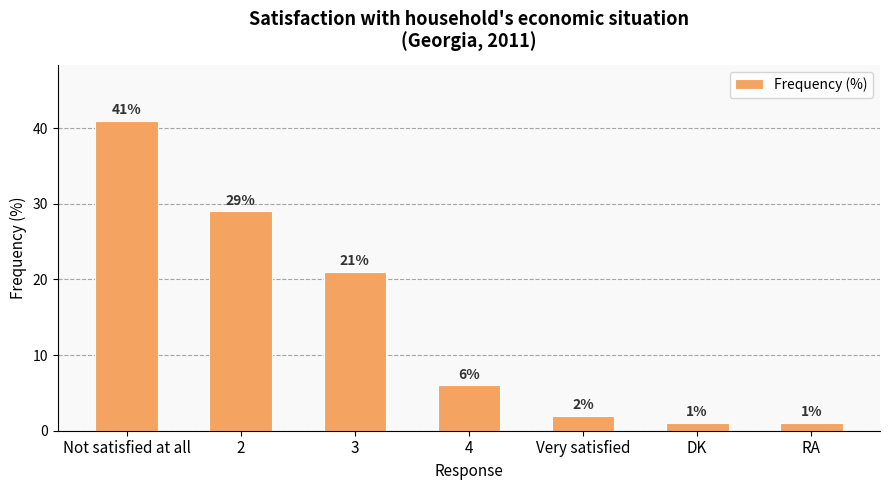

What is the sum of all values?

101